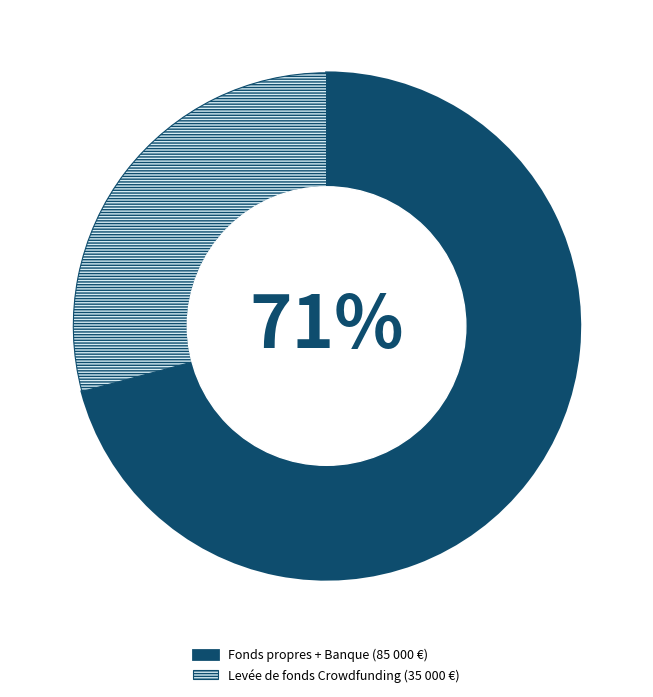

To the nearest percent, what portion does Levée de fonds Crowdfunding (35 000 €) represent?

29%